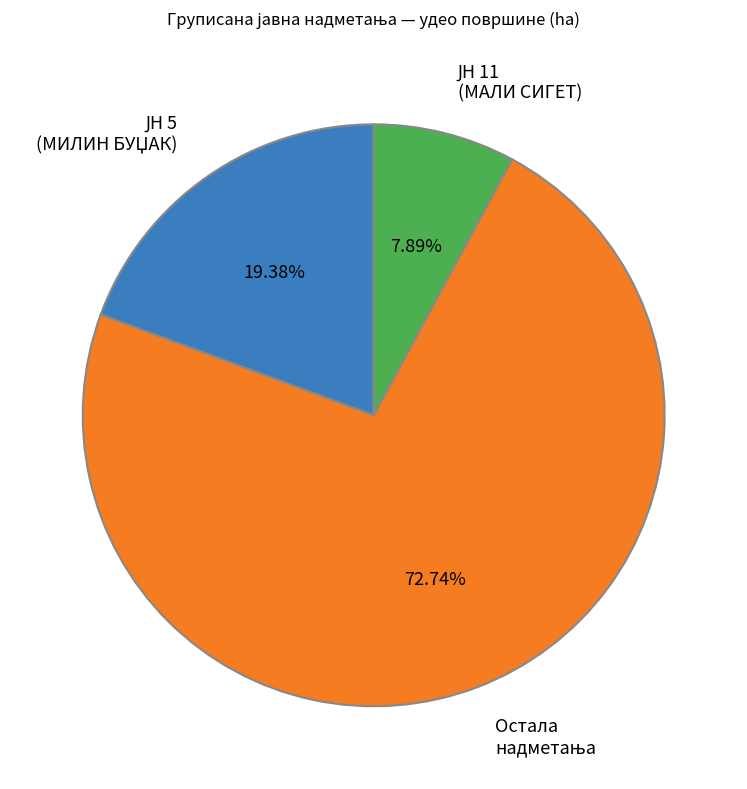

Is there any slice that represents more than half of the pie?

Yes